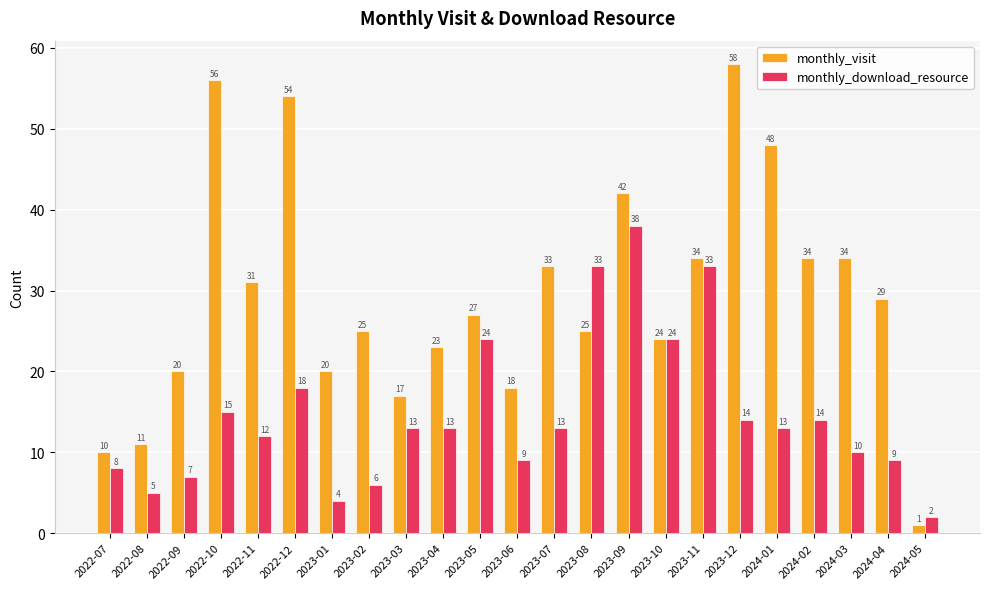

At 2023-02, list the series in order from smallest to largest.

monthly_download_resource, monthly_visit